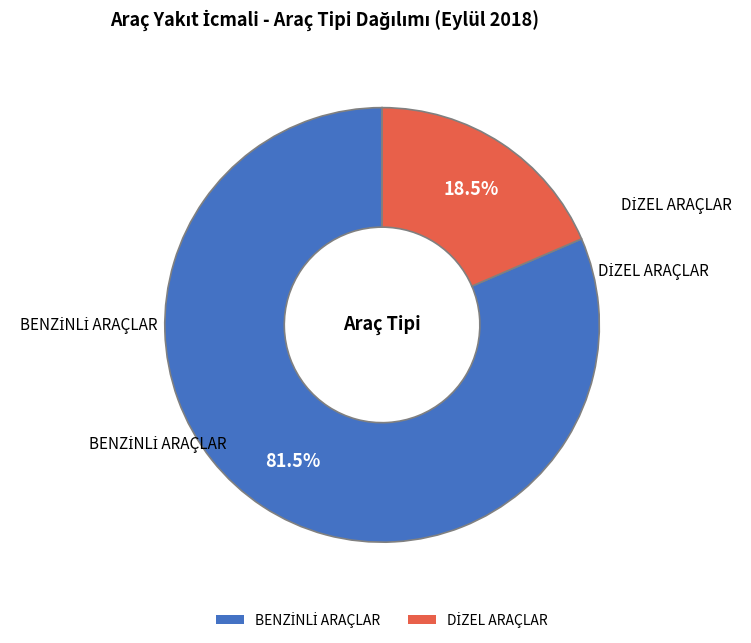

Count the number of slices in the pie.

2